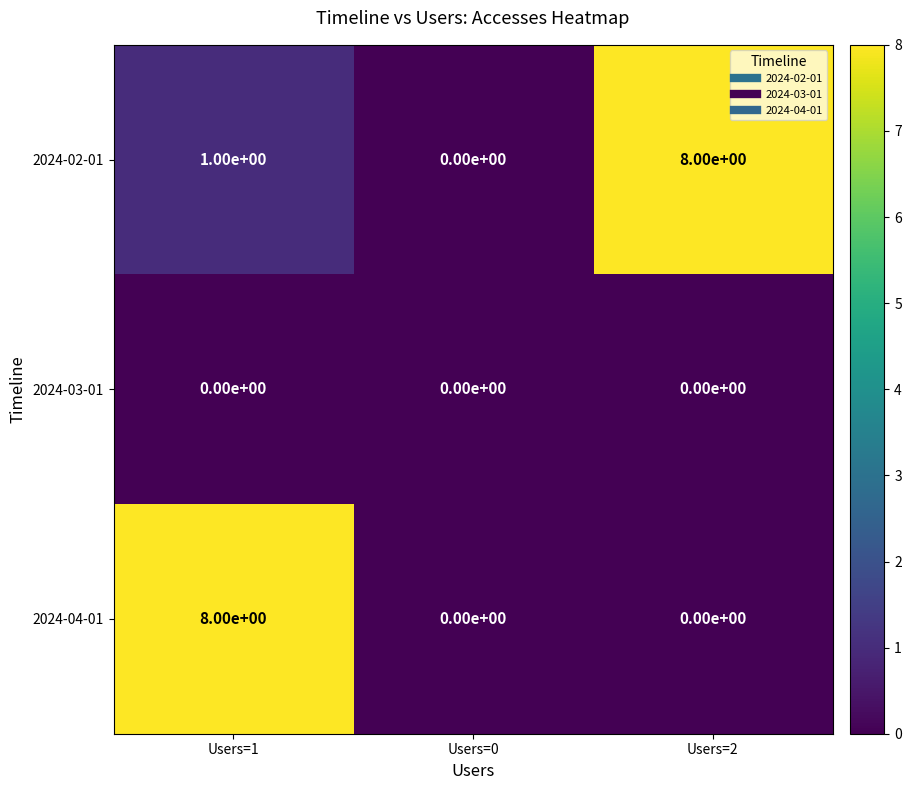

What is the greatest value displayed?

8